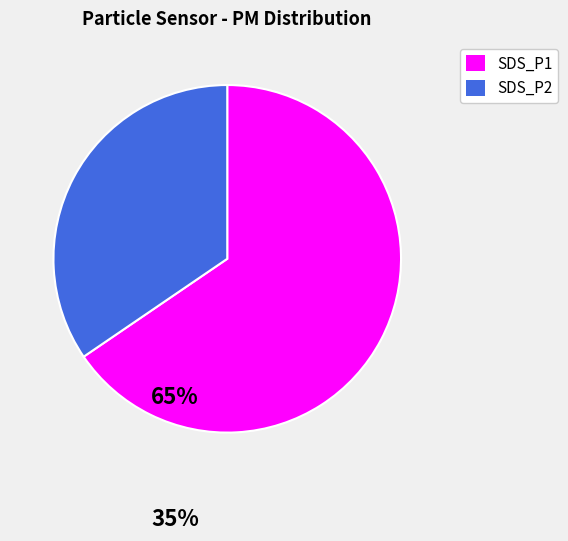

Approximately how many times larger is the value at SDS_P2 compared to SDS_P1?

0.5